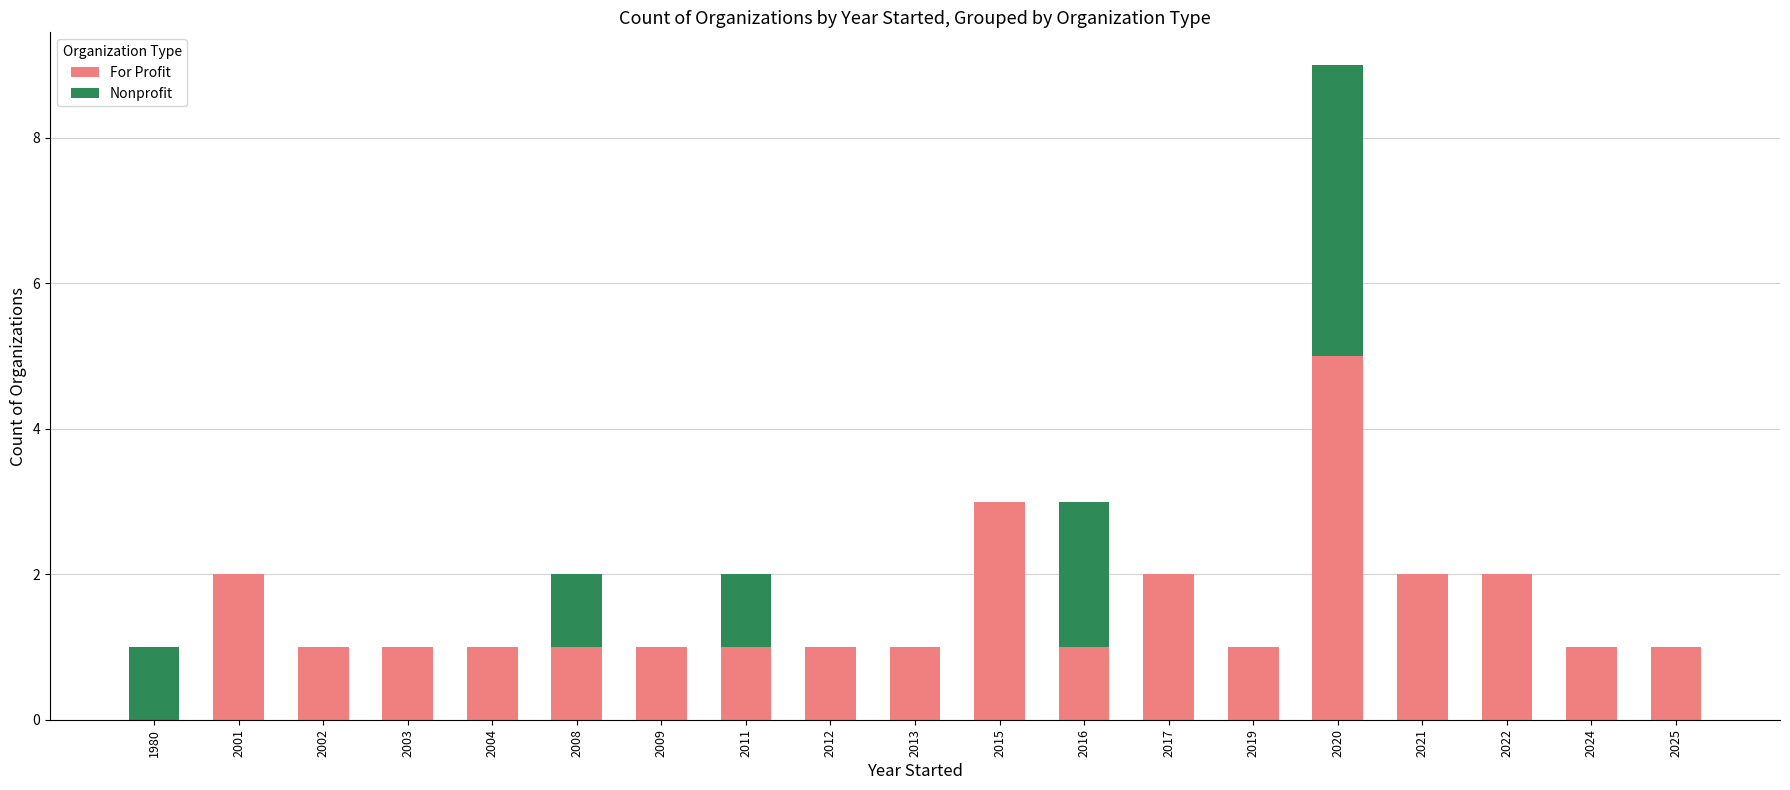

True or false: For Profit has a value of 3 at 2021.

False